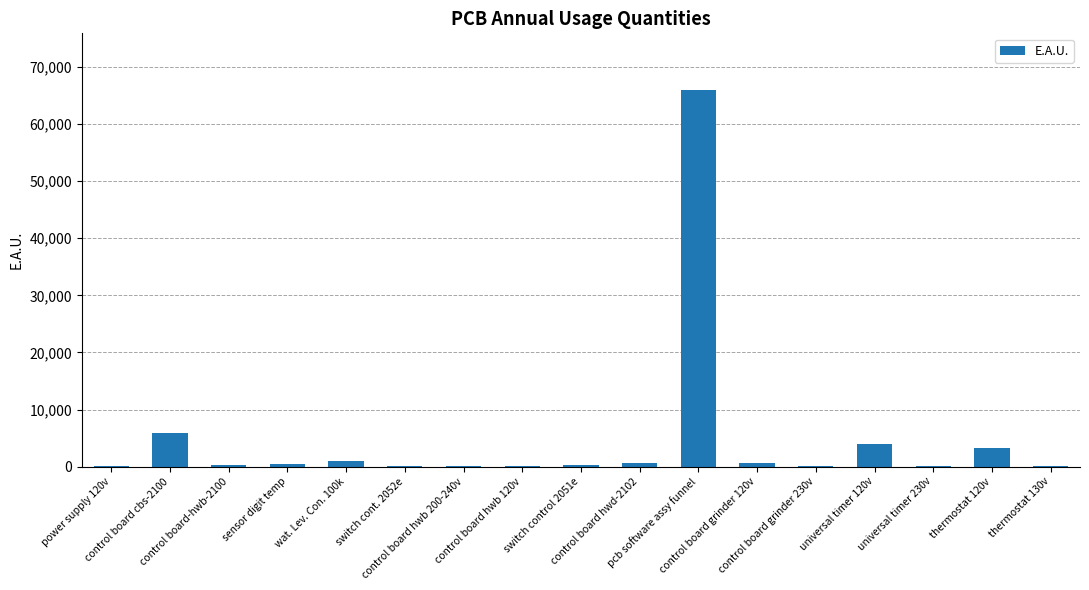

What is the sum of all values?

82588